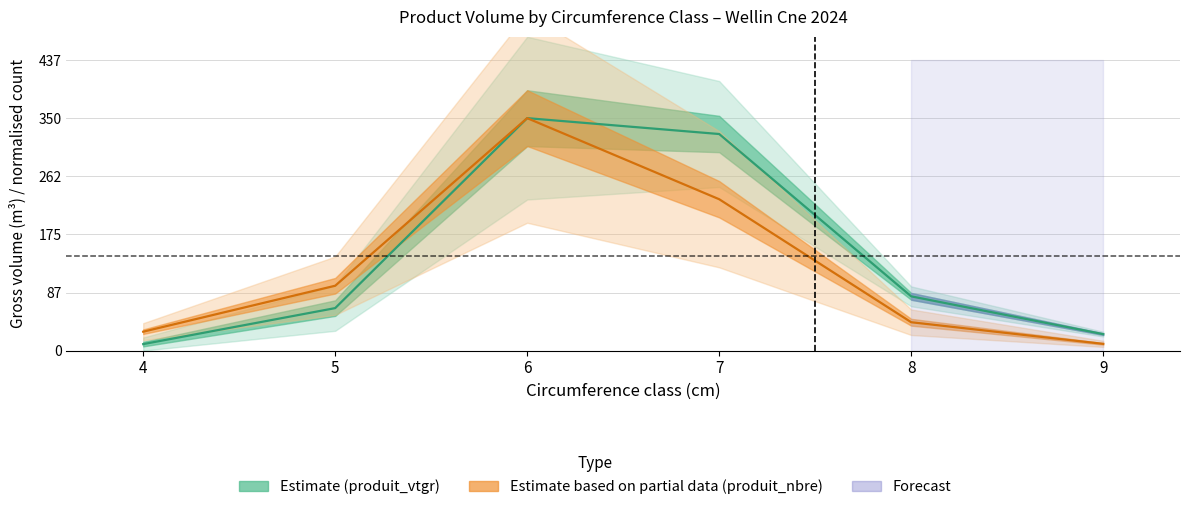

Count the number of categories in the chart.

6